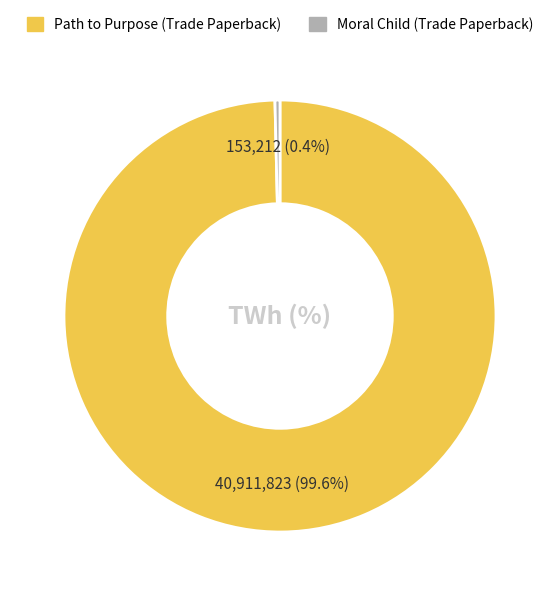

Count the number of slices in the pie.

2